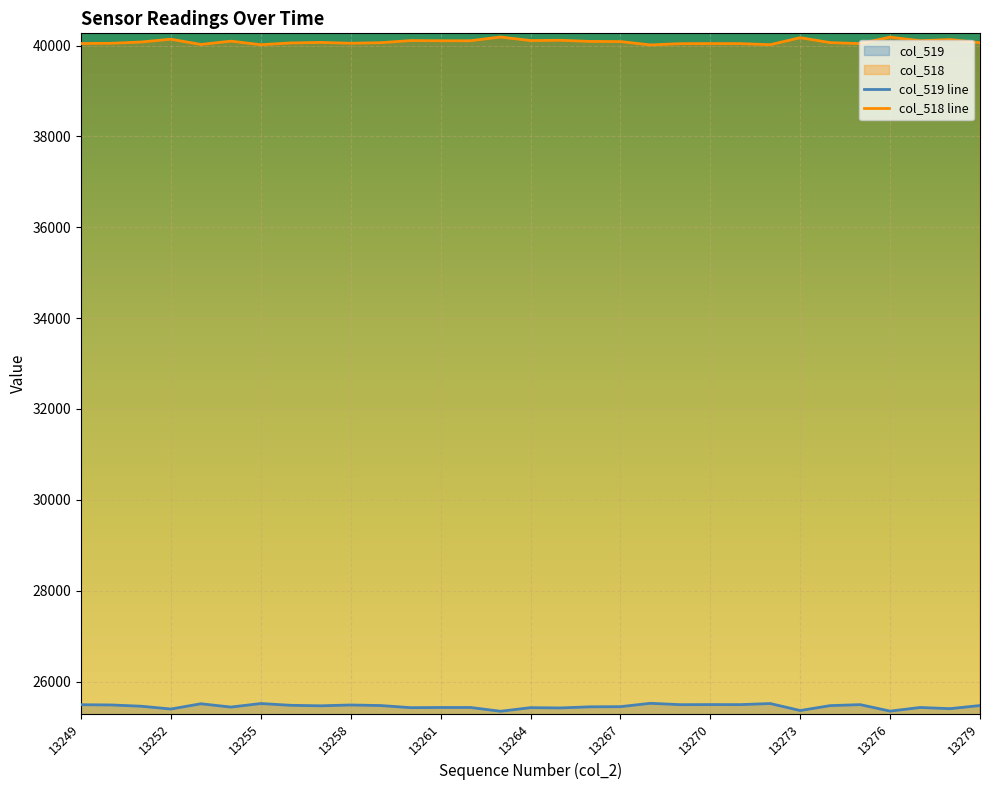

What is the total value across all series at 19?

65535